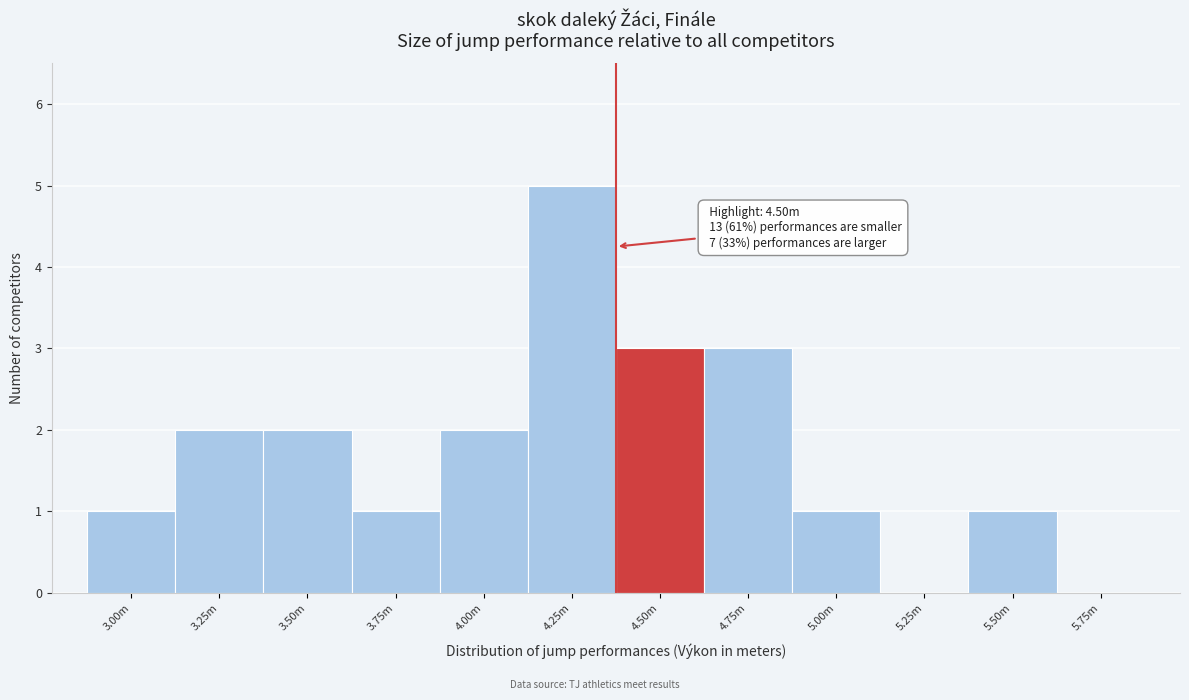

Reading right to left, list all the values displayed in this chart.

5.75m=0	5.50m=1	5.25m=0	5.00m=1	4.75m=3	4.50m=3	4.25m=5	4.00m=2	3.75m=1	3.50m=2	3.25m=2	3.00m=1